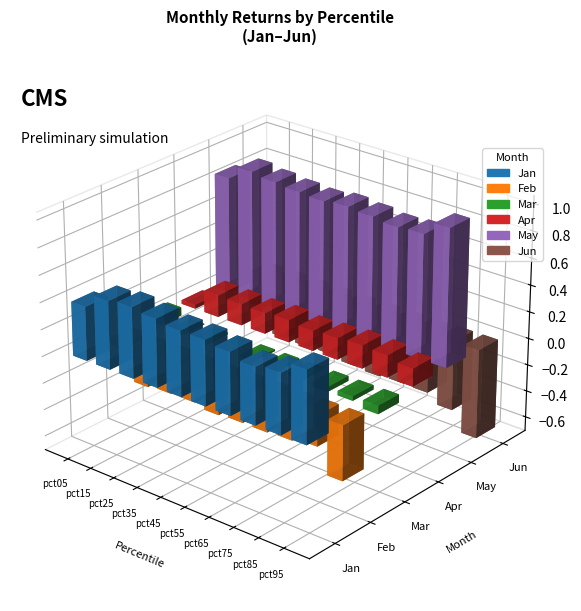

Between pct35 and pct65, which series saw the biggest shift?

Jan